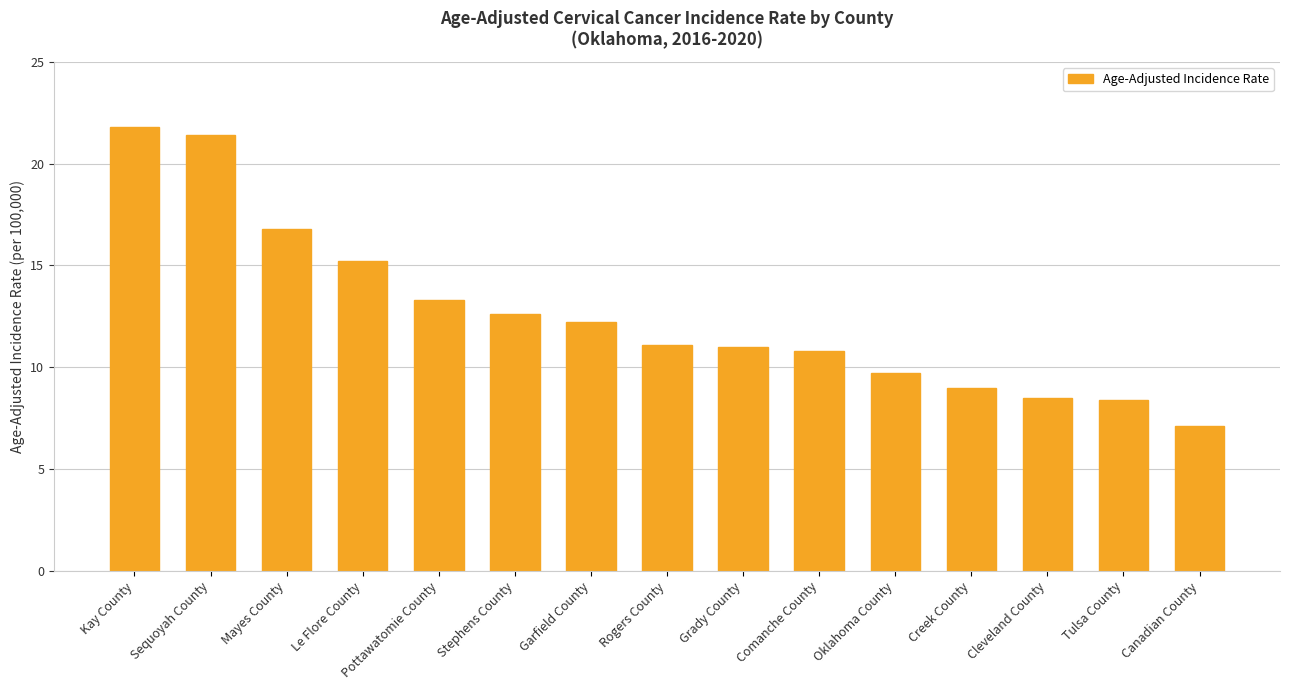

What is the difference between the maximum and minimum values?

14.7